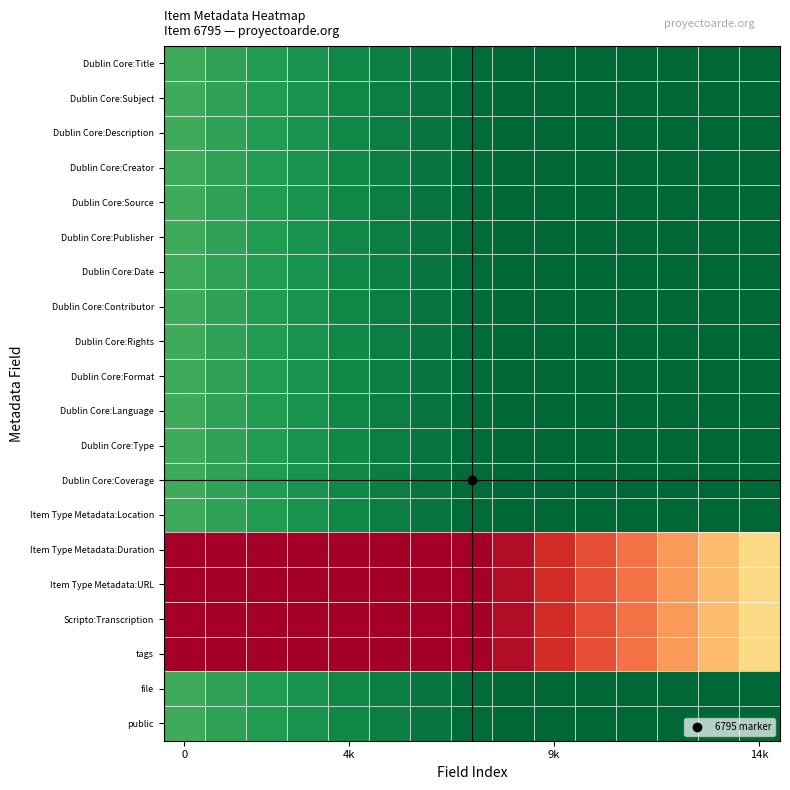

At which category is the sum across all series the highest?

14